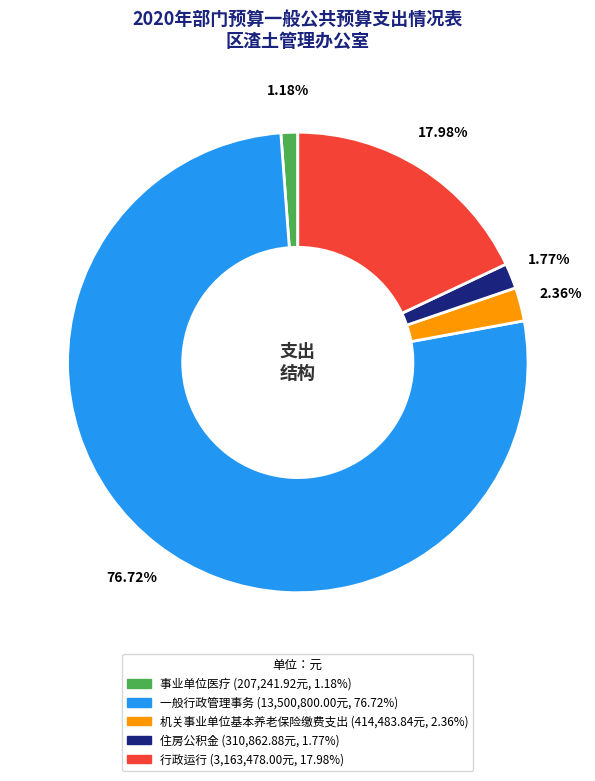

What is the smallest slice in the pie chart?

事业单位医疗